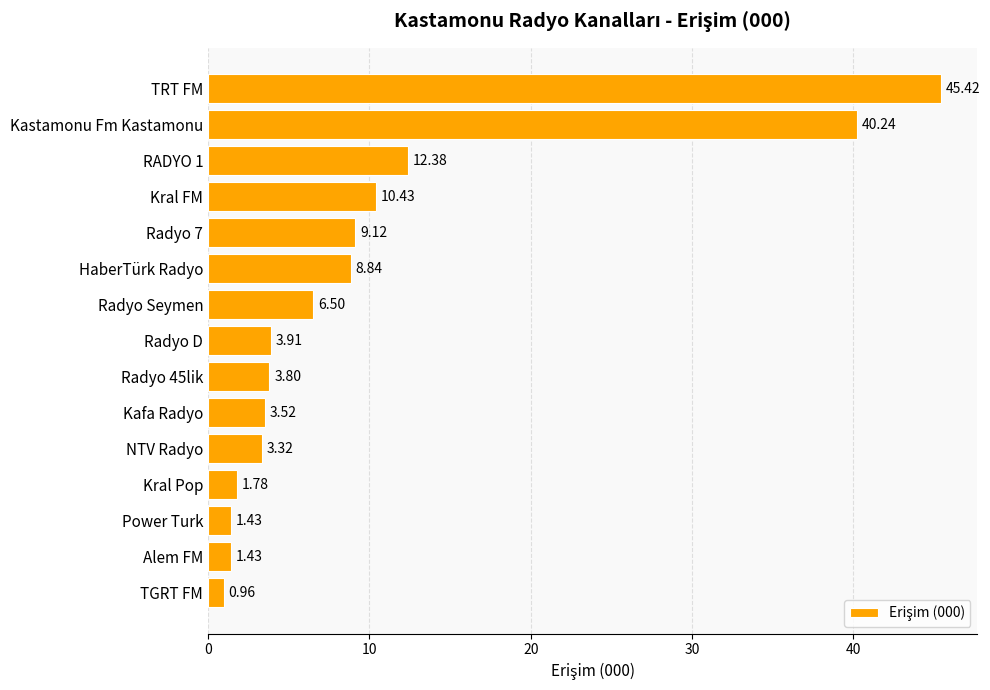

What is the difference between the values at Kastamonu Fm Kastamonu and HaberTürk Radyo?

31.4